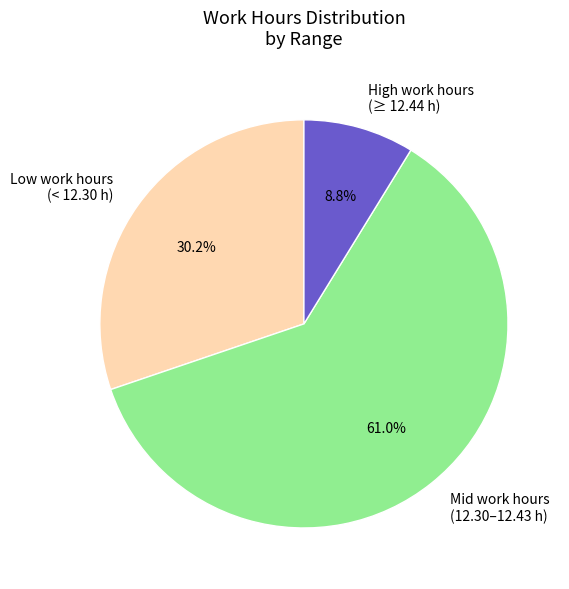

Which slice is the largest?

Mid work hours (12.30–12.43 h)